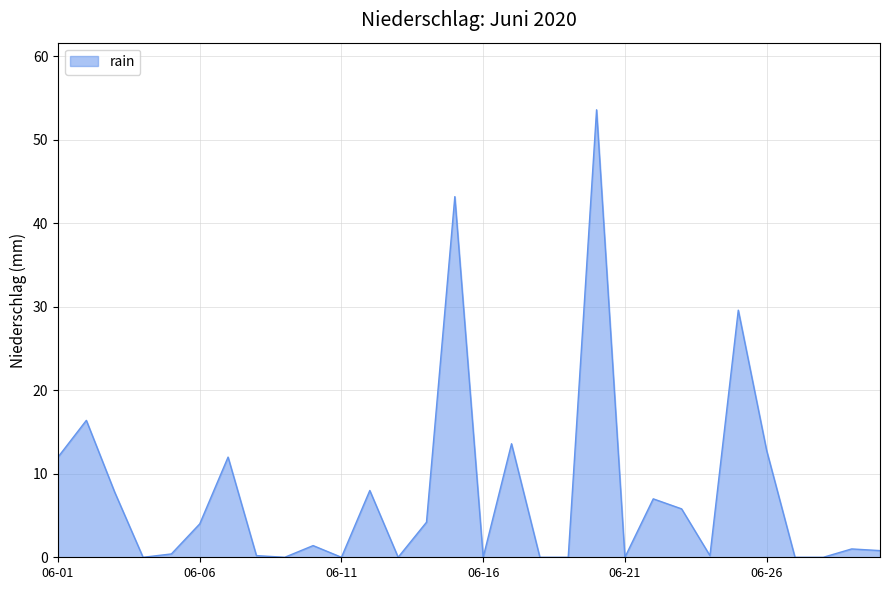

What is the greatest value displayed?

53.6